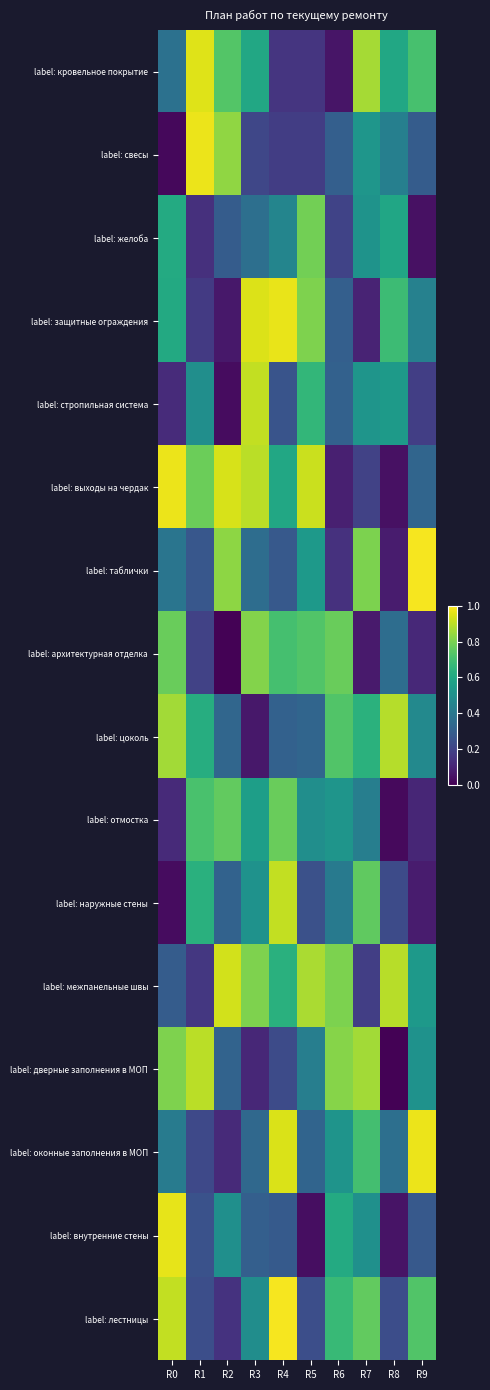

Which has a higher value, R9 or R7?

R7